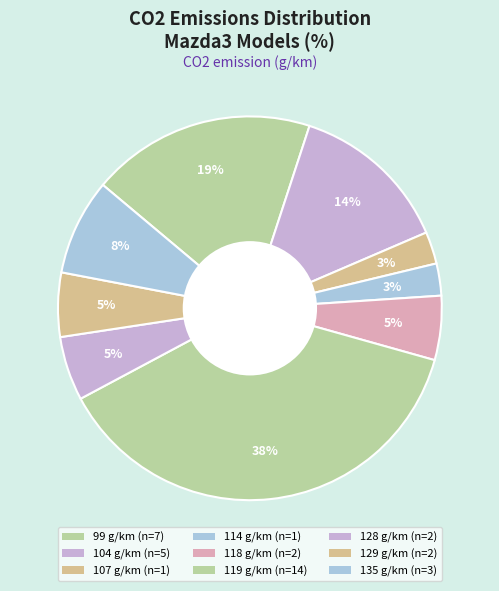

Is there any slice that represents more than half of the pie?

No